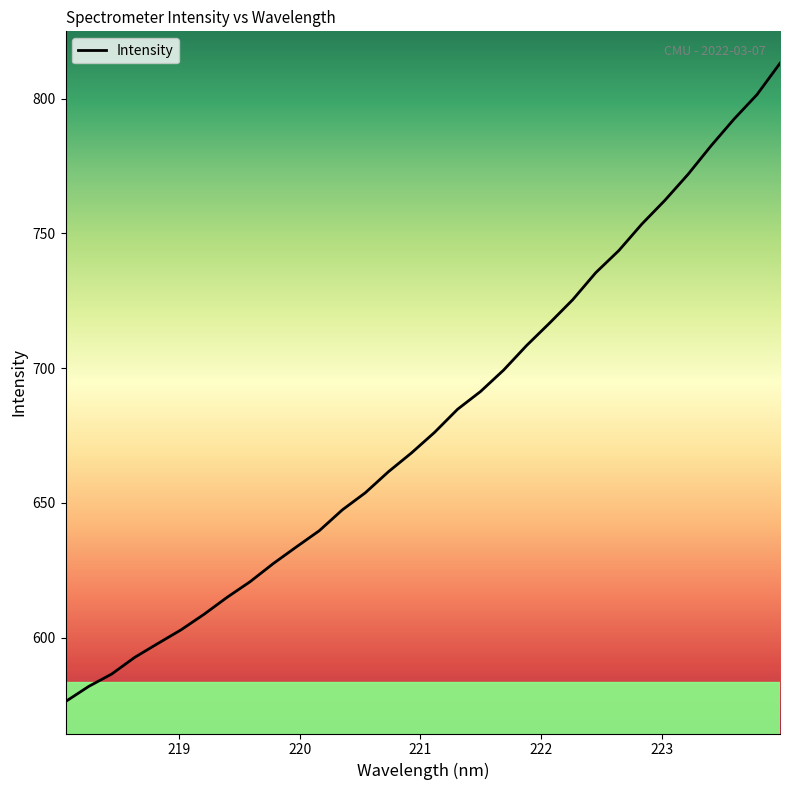

What is the average value?

680.4